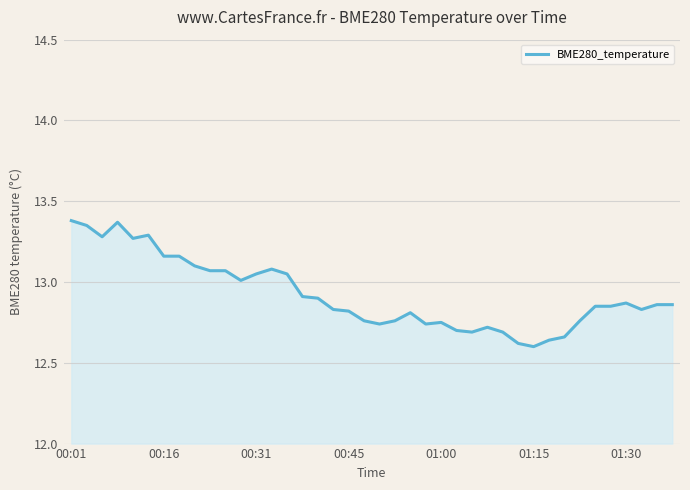

How many lines are shown in the chart?

1